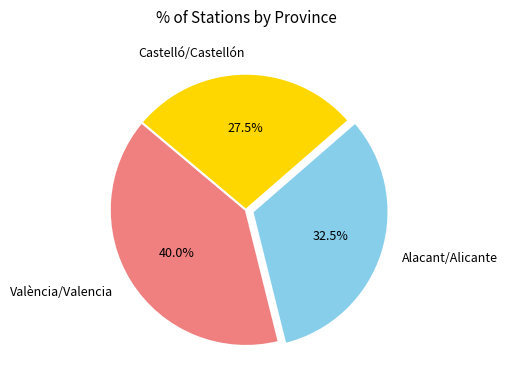

Is València/Valencia the majority of the pie?

No